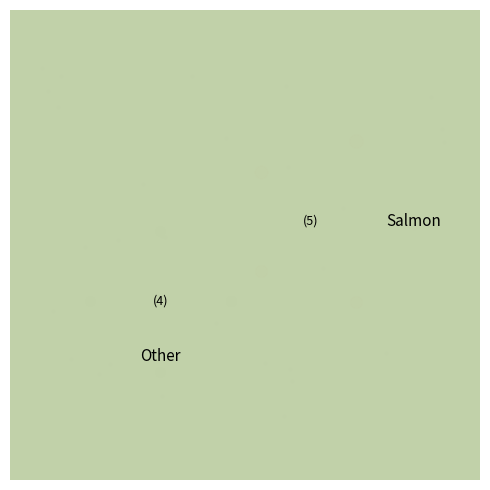

How many segments does this pie chart have?

9